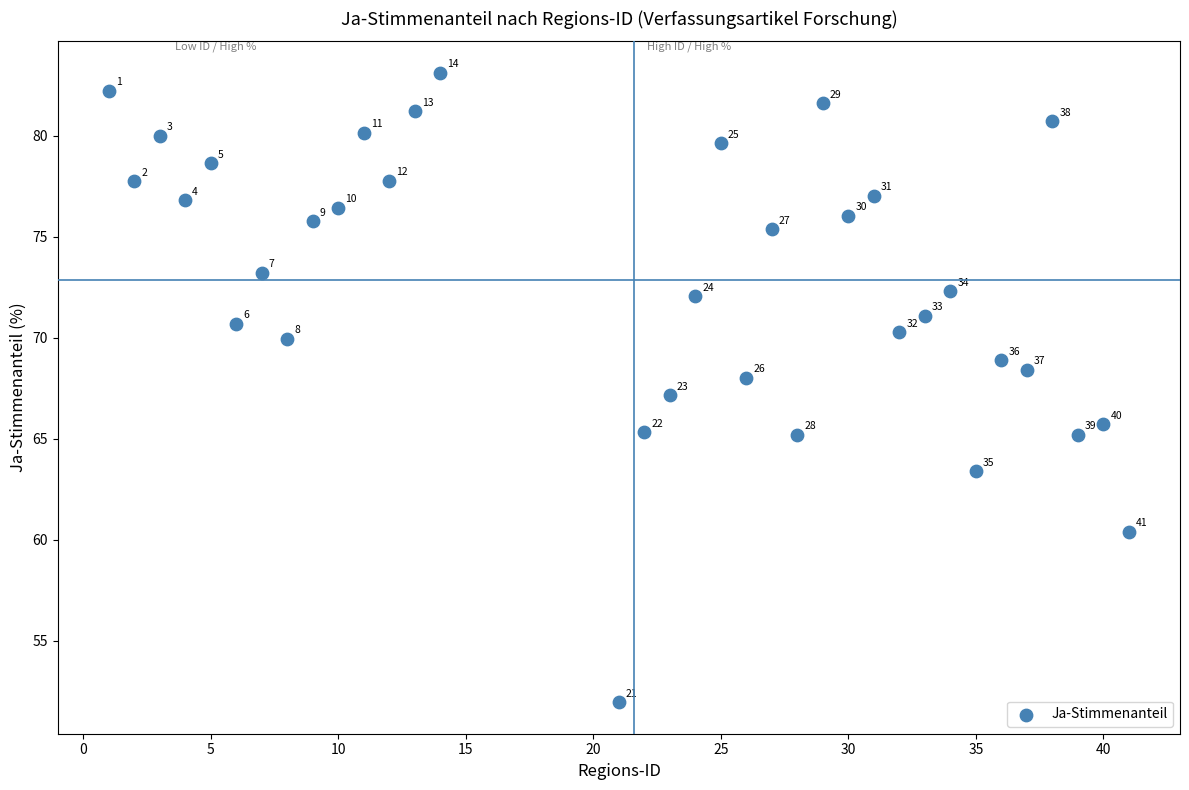

What Y value in the scatter plot is closest to 67?

67.1